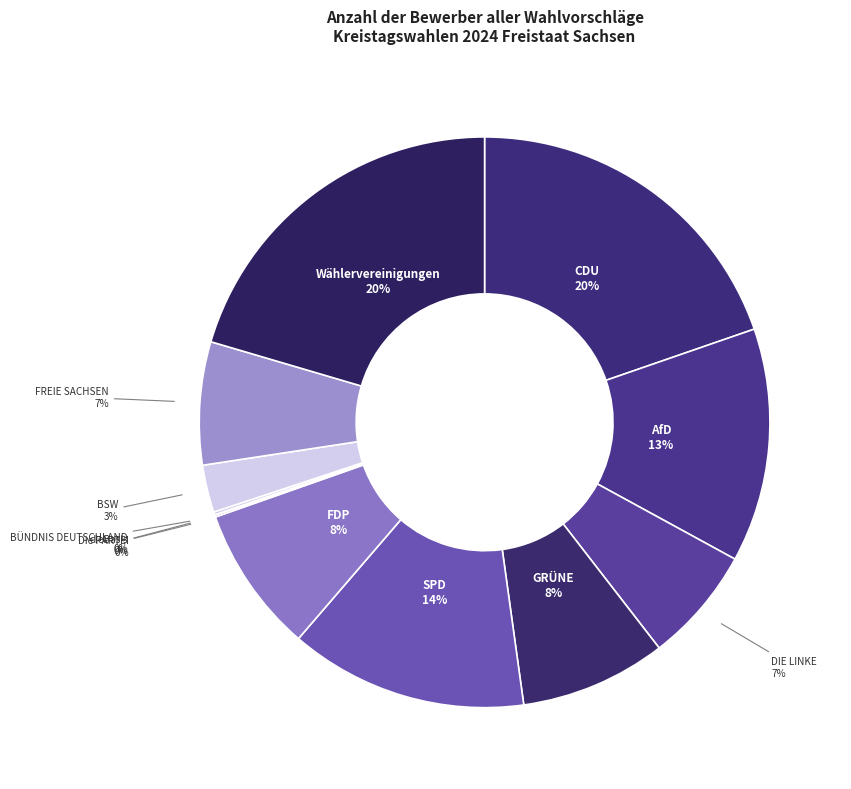

How many slices are in this pie chart?

12